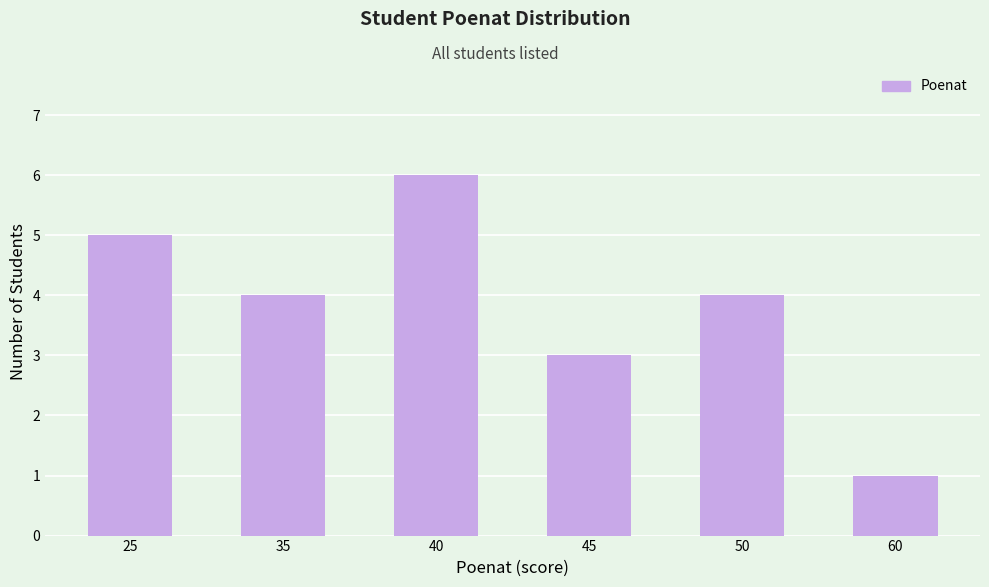

Does the chart contain stacked bars?

No